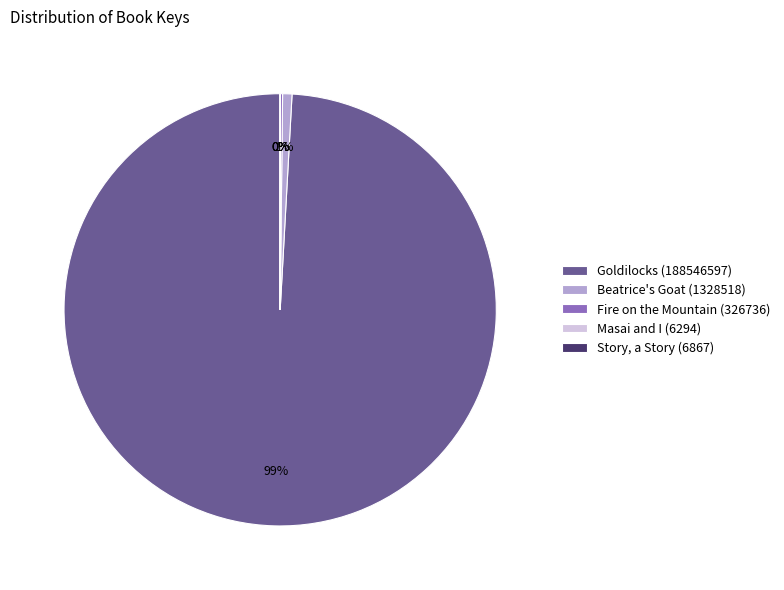

True or false: Goldilocks (188546597) accounts for 88% of the total.

False